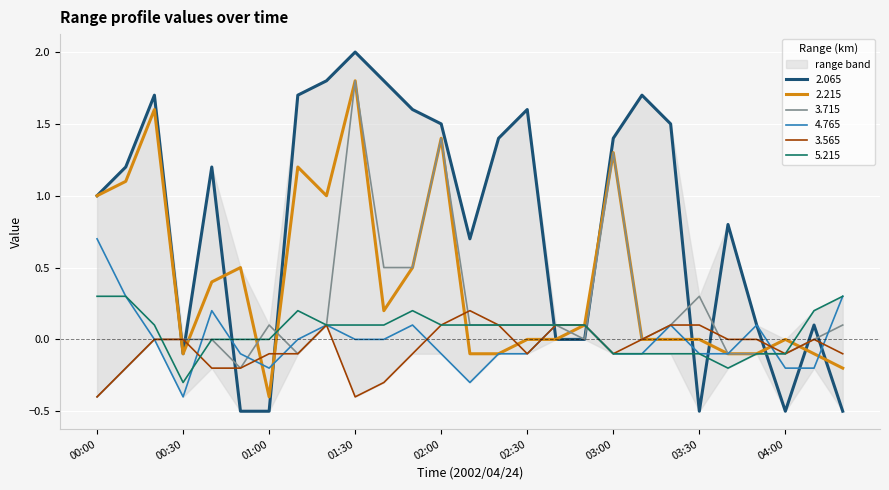

Reading left to right, list all the values displayed in this chart.

2.065: 1.0	1.2	1.7	-0.1	1.2	-0.5	-0.5	1.7	1.8	2.0	1.8	1.6	1.5	0.7	1.4	1.6	-0.0	-0.0	1.4	1.7	1.5	-0.5	0.8	0.1	-0.5	0.1	-0.5
2.215: 1.0	1.1	1.6	-0.1	0.4	0.5	-0.4	1.2	1.0	1.8	0.2	0.5	1.4	-0.1	-0.1	-0.0	0.0	0.1	1.3	-0.0	-0.0	0.0	-0.1	-0.1	0.0	-0.1	-0.2
3.715: -0.4	-0.2	-0.0	0.0	-0.0	-0.2	0.1	-0.1	0.1	1.8	0.5	0.5	1.4	0.1	0.1	0.1	0.1	0.0	1.3	-0.0	0.1	0.3	-0.1	-0.1	-0.1	0.0	0.1
4.765: 0.7	0.3	-0.0	-0.4	0.2	-0.1	-0.2	-0.0	0.1	-0.0	-0.0	0.1	-0.1	-0.3	-0.1	-0.1	0.1	0.1	-0.1	-0.1	0.1	-0.1	-0.1	0.1	-0.2	-0.2	0.3
3.565: -0.4	-0.2	-0.0	0.0	-0.2	-0.2	-0.1	-0.1	0.1	-0.4	-0.3	-0.1	0.1	0.2	0.1	-0.1	0.1	0.1	-0.1	-0.0	0.1	0.1	-0.0	0.0	-0.1	-0.0	-0.1
5.215: 0.3	0.3	0.1	-0.3	-0.0	-0.0	-0.0	0.2	0.1	0.1	0.1	0.2	0.1	0.1	0.1	0.1	0.1	0.1	-0.1	-0.1	-0.1	-0.1	-0.2	-0.1	-0.1	0.2	0.3